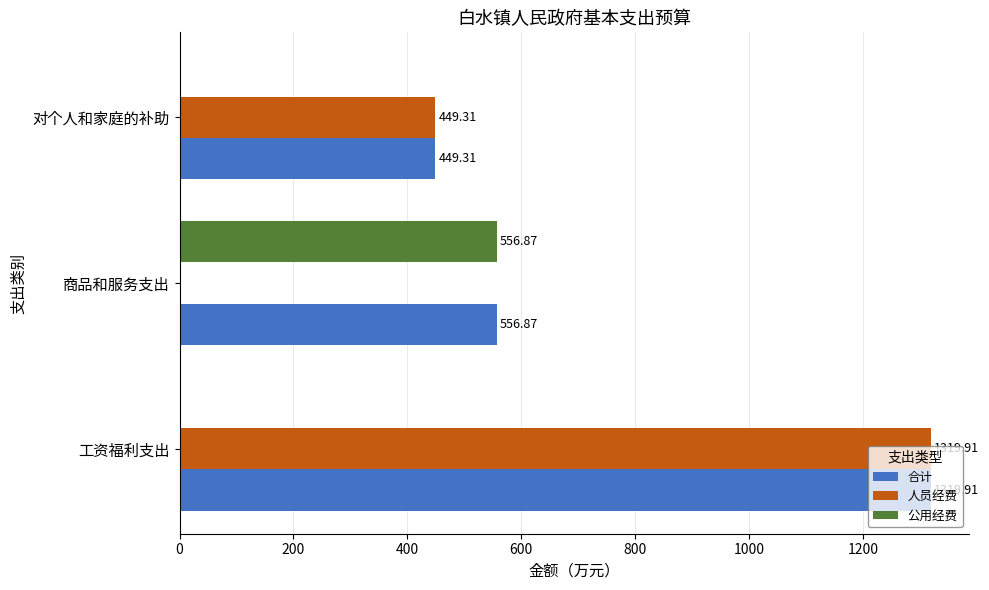

At which category is the sum across all series the highest?

工资福利支出